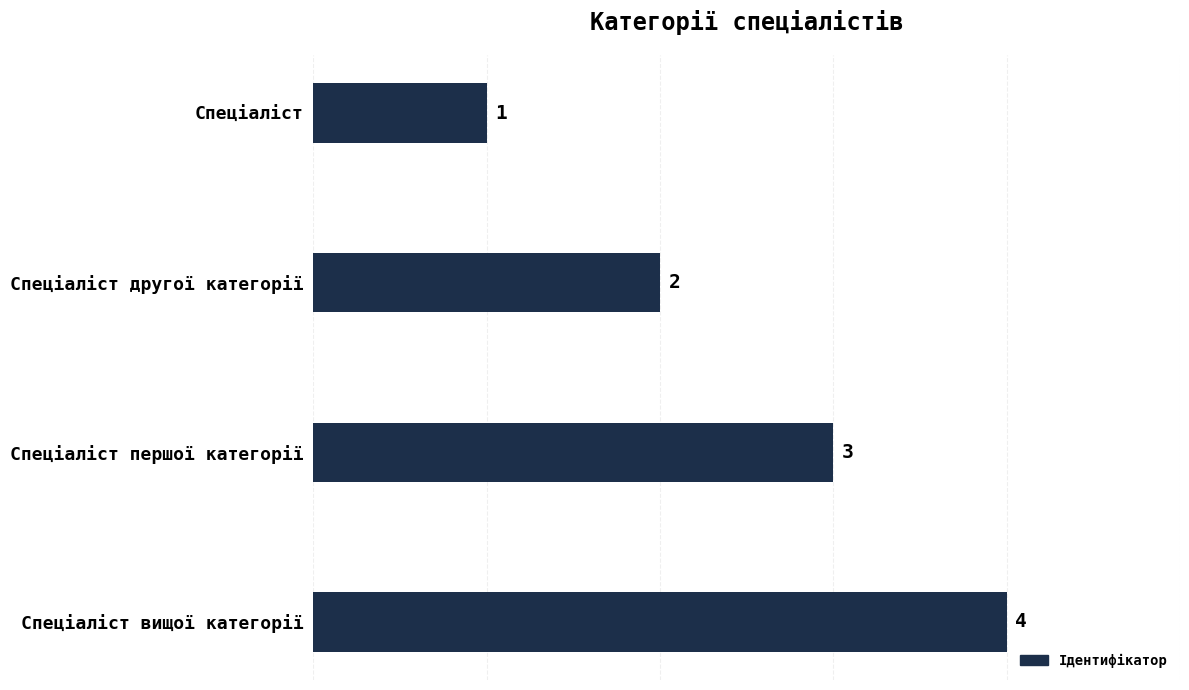

What is the smallest value displayed?

1